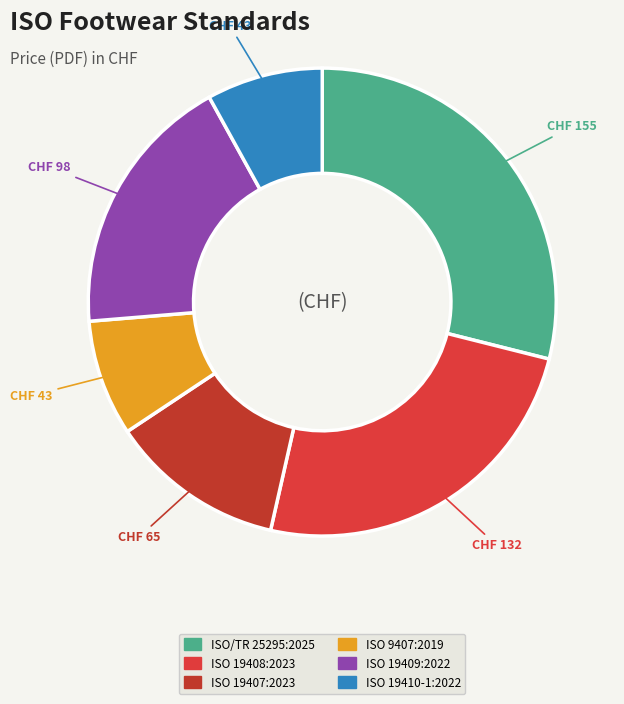

To the nearest percent, what is the combined percentage of ISO 19408:2023 and ISO/TR 25295:2025?

54%